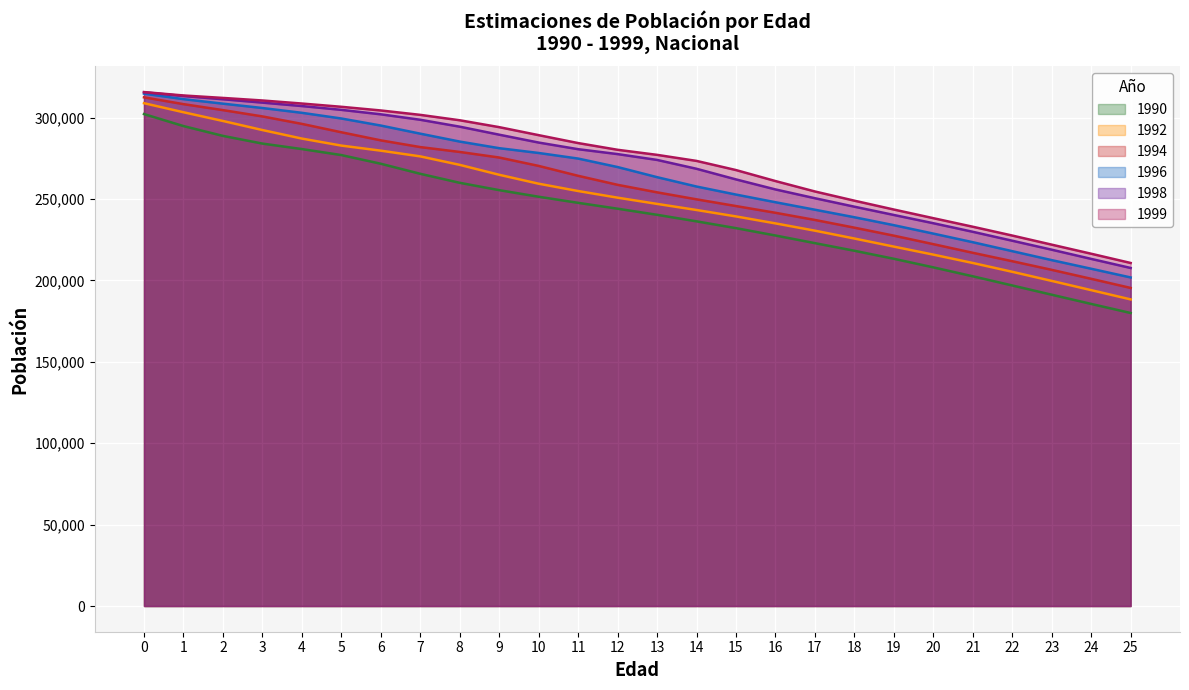

Is the value of 1990 at 1 greater than the value of 1994 at 13?

Yes